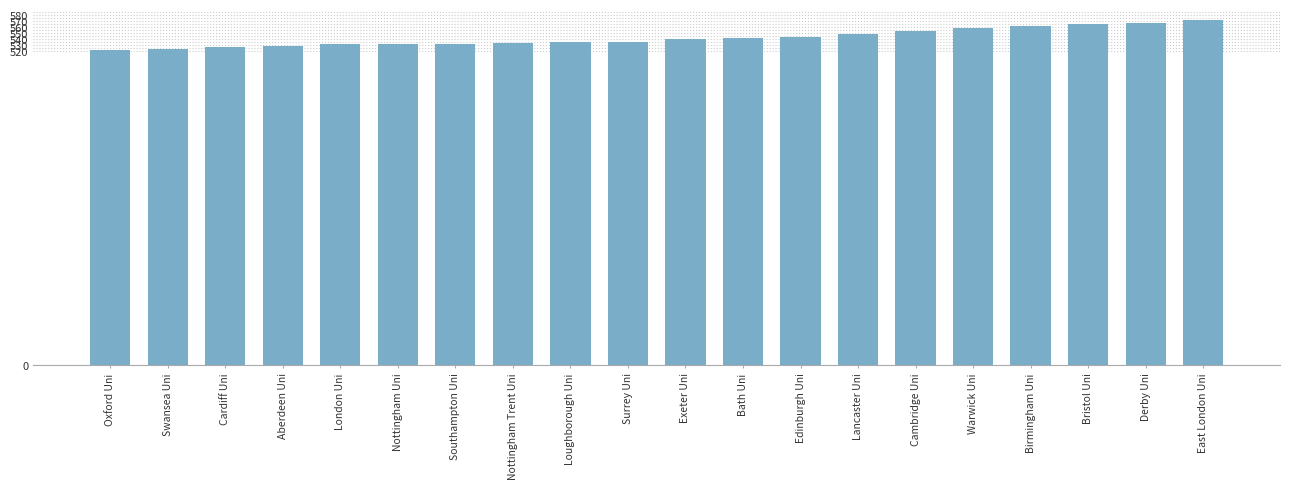

What is the greatest value displayed?

571.0